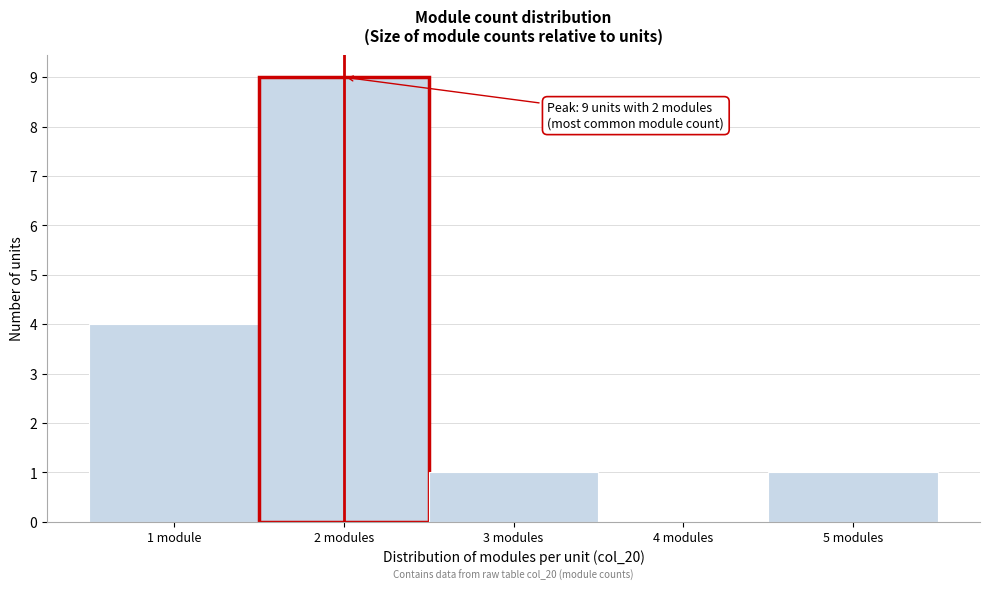

Reading left to right, transcribe all the data shown in this chart.

1 module=4	2 modules=9	3 modules=1	4 modules=0	5 modules=1